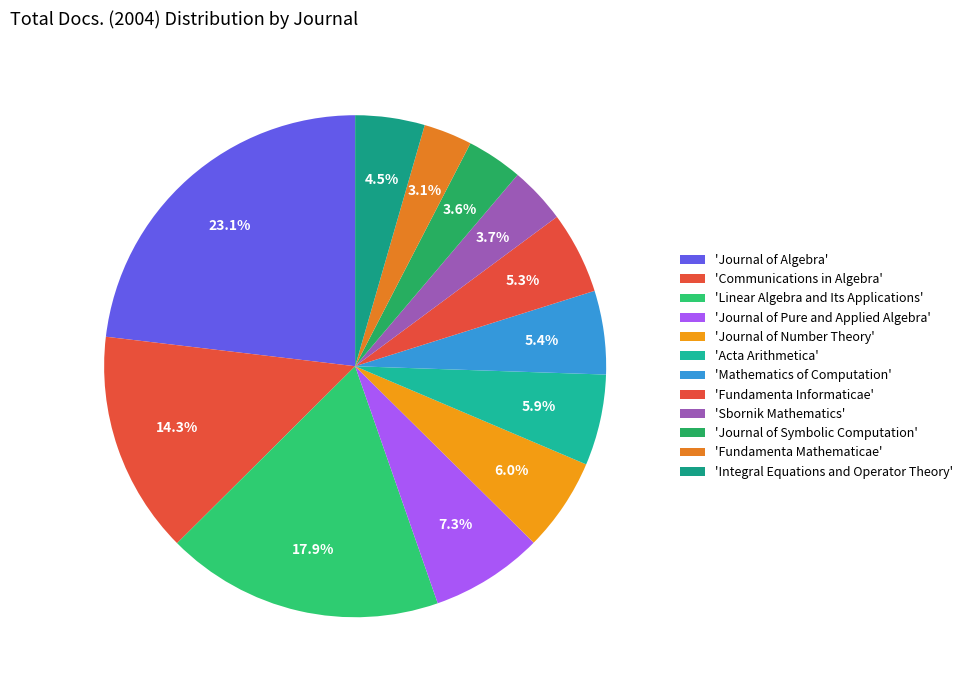

Is there a majority slice in this chart?

No